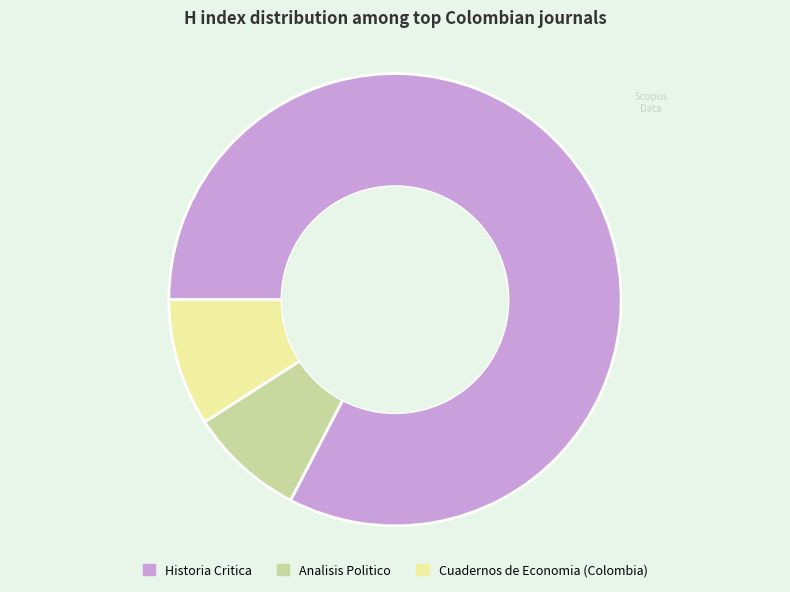

The Analisis Politico slice represents 8% of the pie. True or false?

True